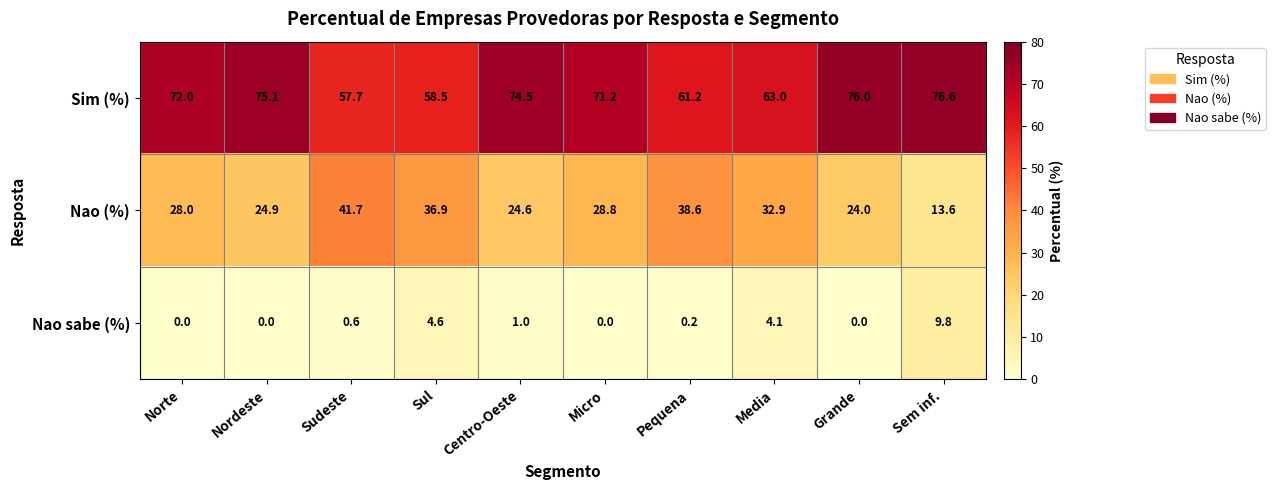

Reading left to right, extract all data points from this chart.

Sim (%): 72.0	75.1	57.7	58.5	74.5	71.2	61.2	63.0	76.0	76.6
Nao (%): 28.0	24.9	41.7	36.9	24.6	28.8	38.6	32.9	24.0	13.6
Nao sabe (%): 0.0	0.0	0.6	4.6	1.0	0.0	0.2	4.1	0.0	9.8